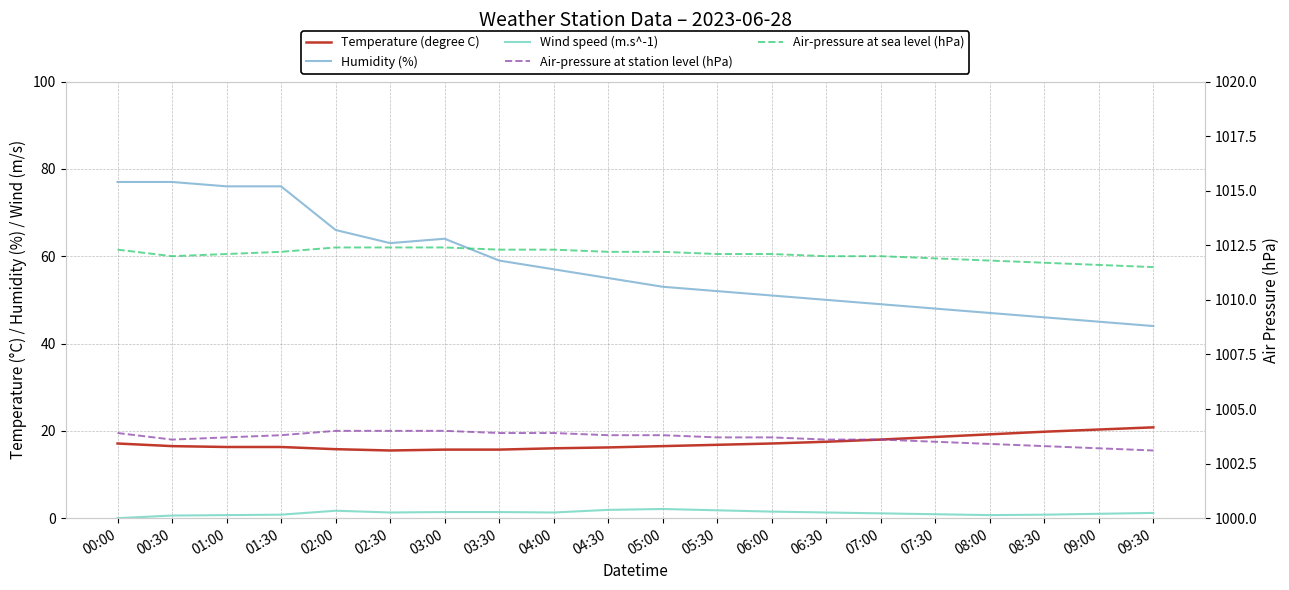

Which series has the widest spread of values?

Humidity (%)